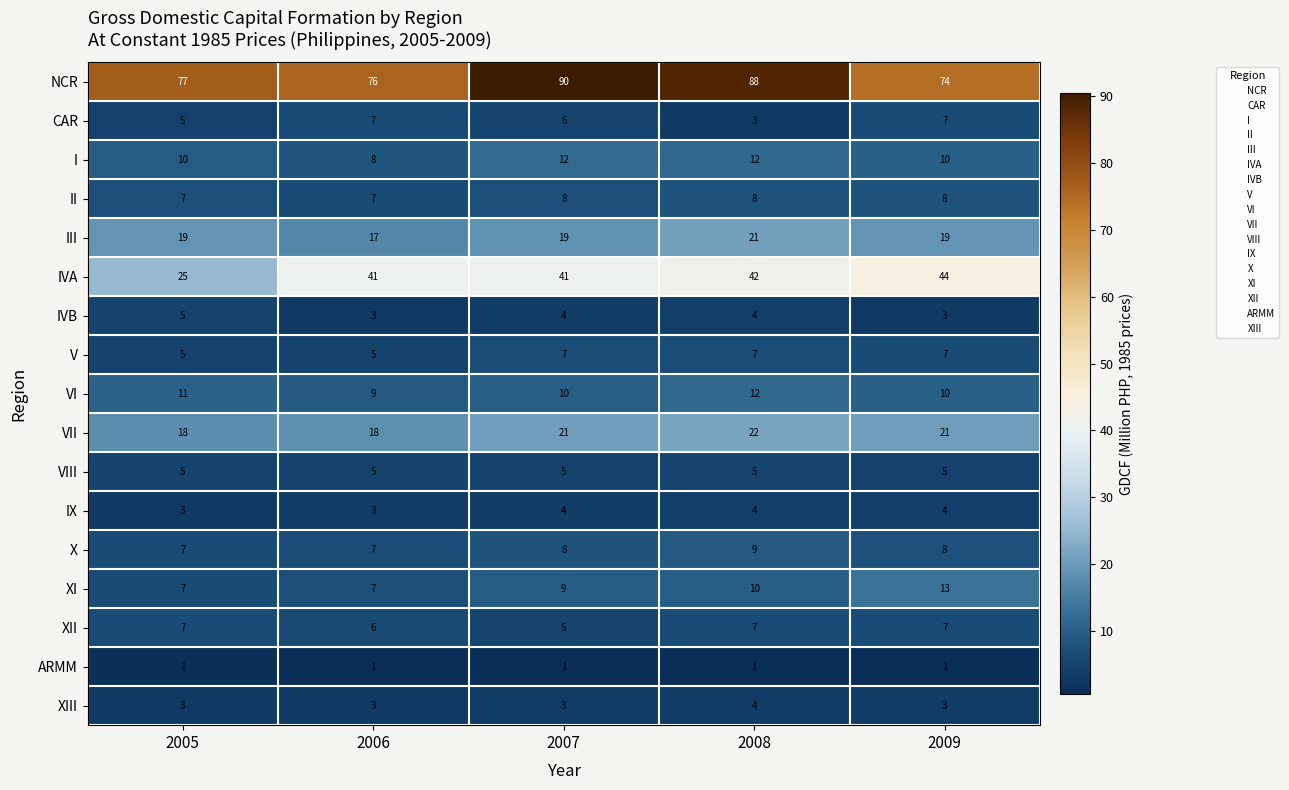

What is the spread (max minus min) of values at 2005?

76